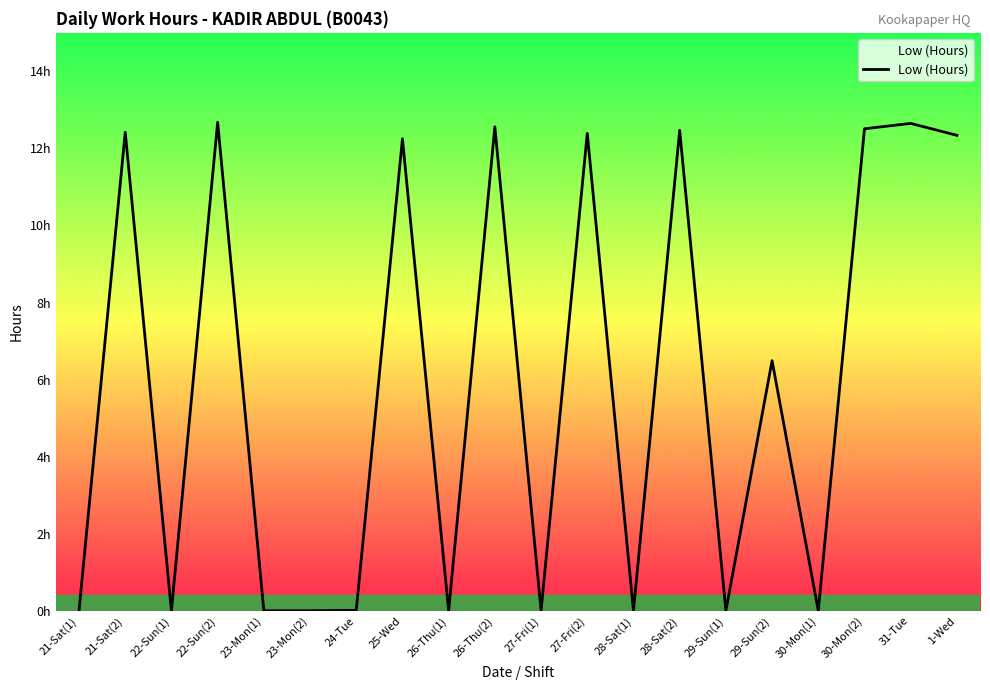

The value at 30-Mon(1) is -8.2. True or false?

False